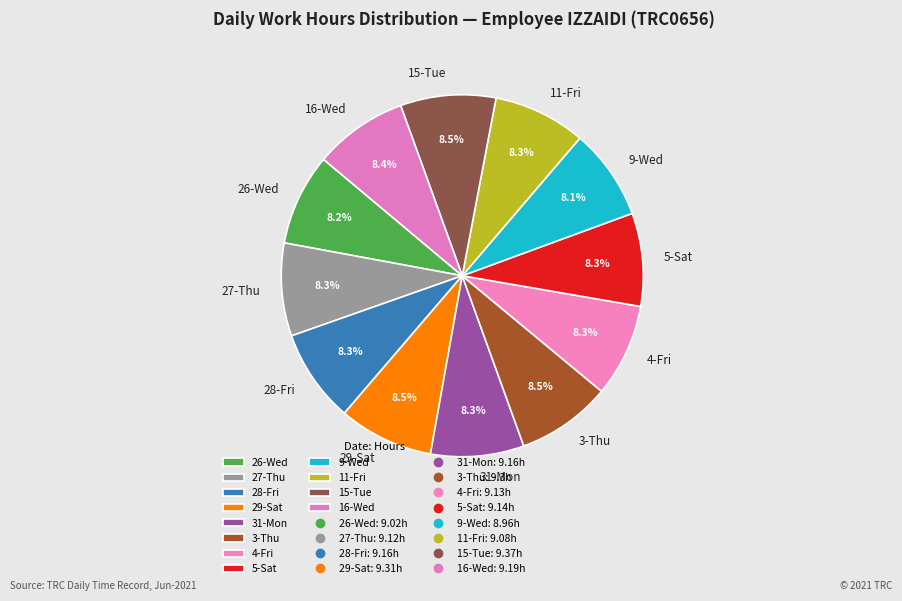

Count the number of slices in the pie.

12